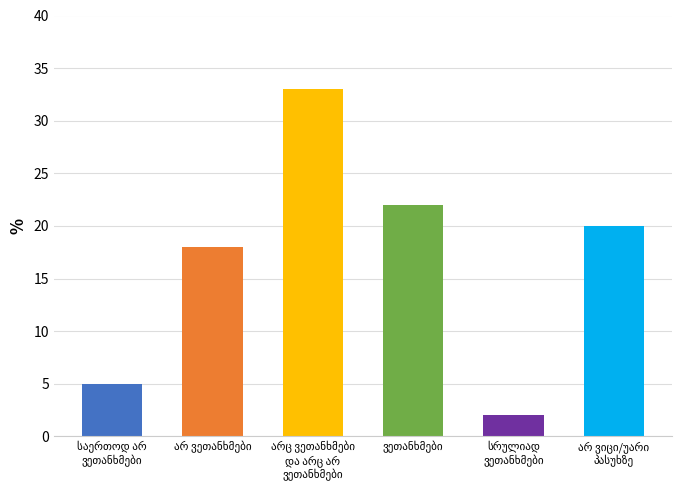

Does the chart contain stacked bars?

No